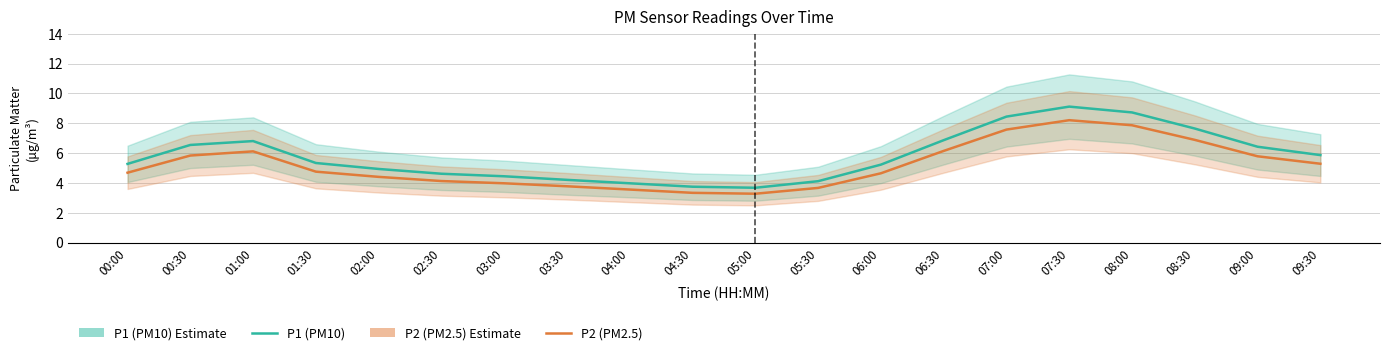

True or false: P1 (PM10) and P2 (PM2.5) intersect in this chart.

False